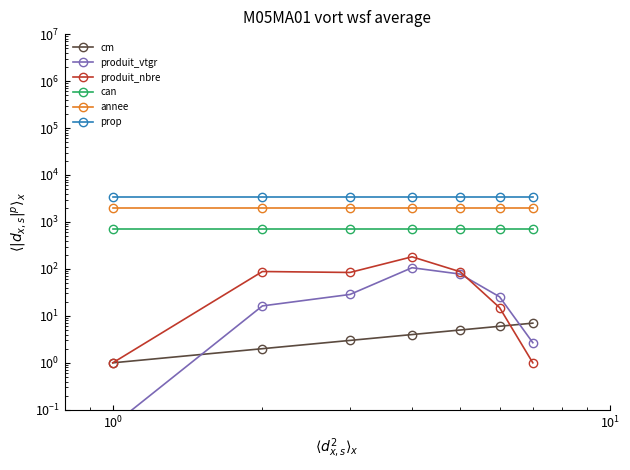

What is the highest value of the produit_vtgr series?

106.0